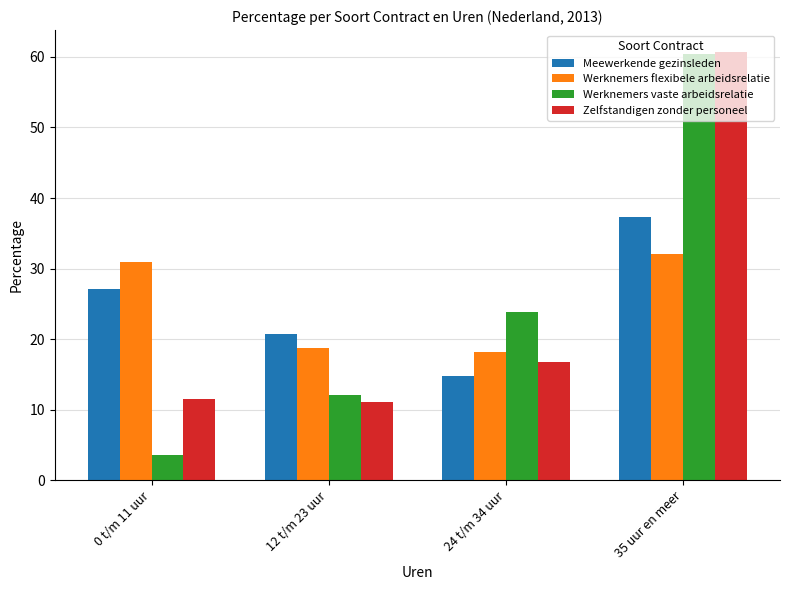

What is the greatest value displayed?

60.8